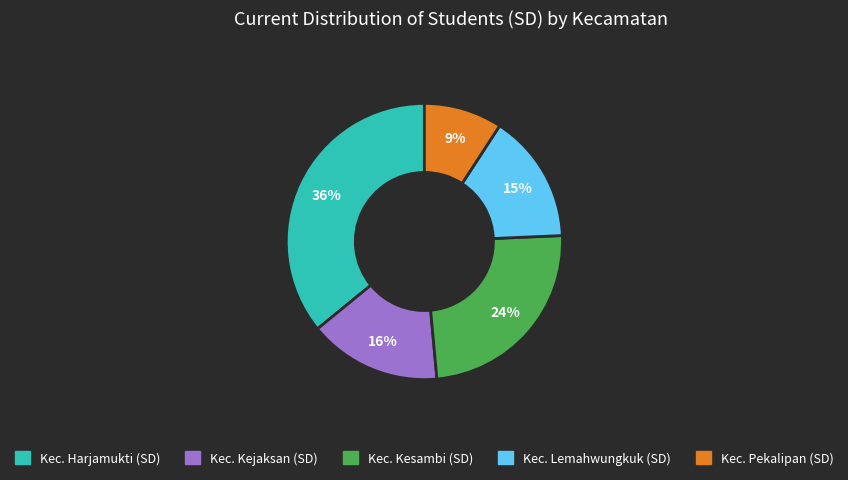

How many slices are in this pie chart?

5